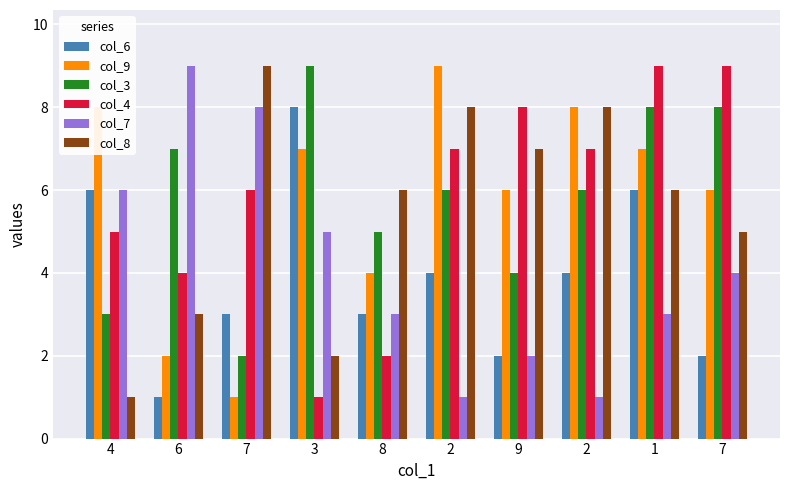

How many bars are there in each group?

6